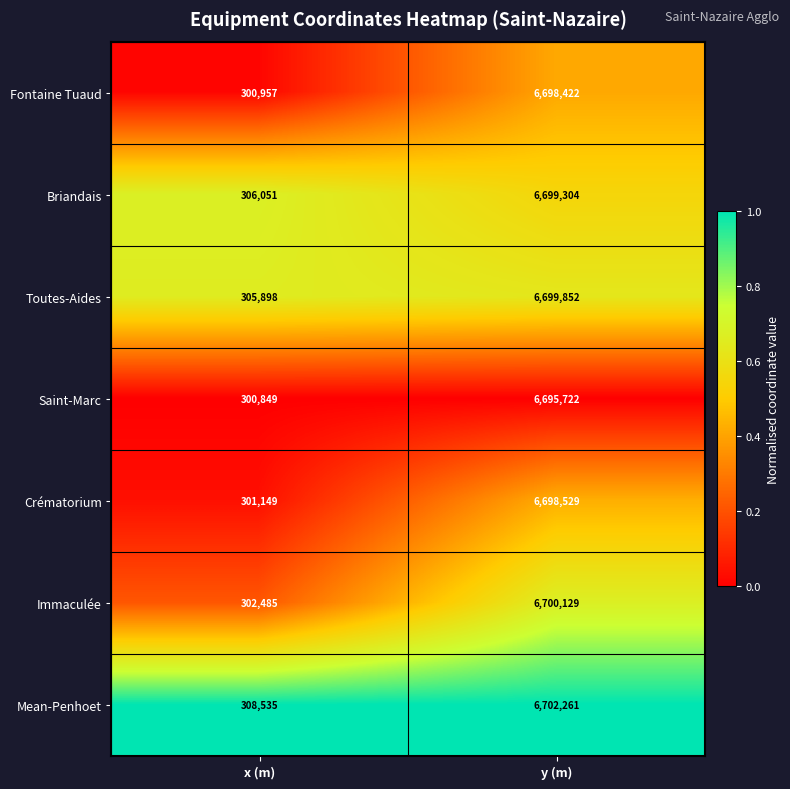

What is the approximate value of Toutes-Aides at x (m)?

305898